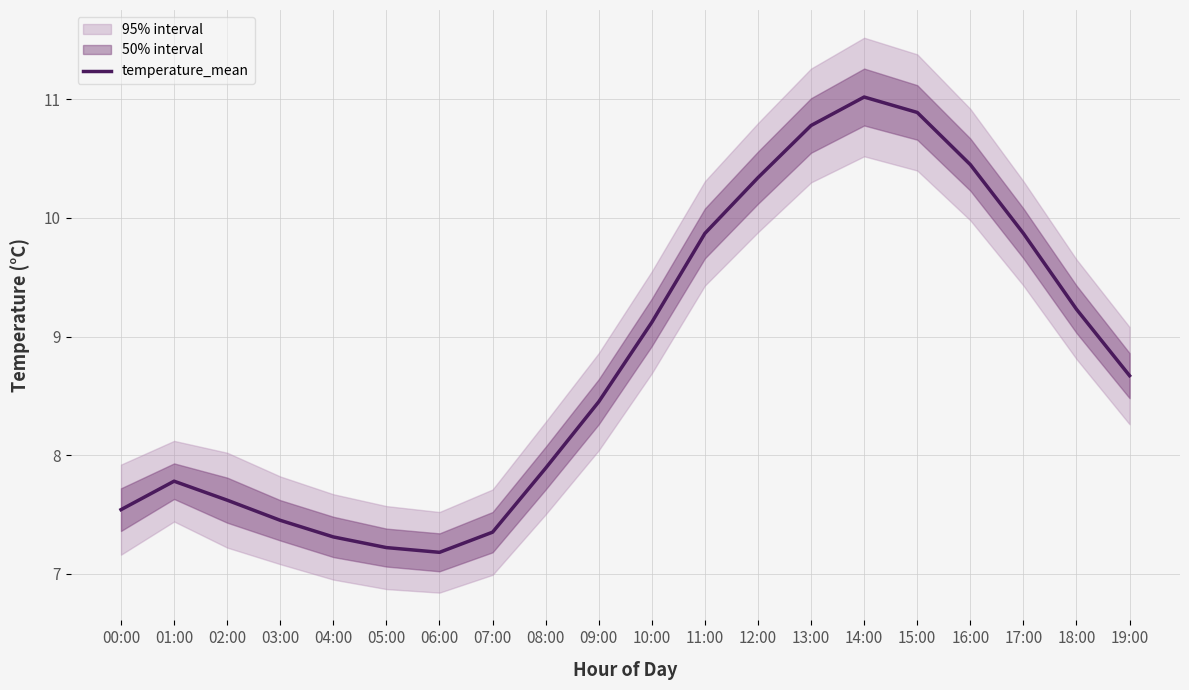

What is the difference between the values at 12:00 and 17:00?

0.5